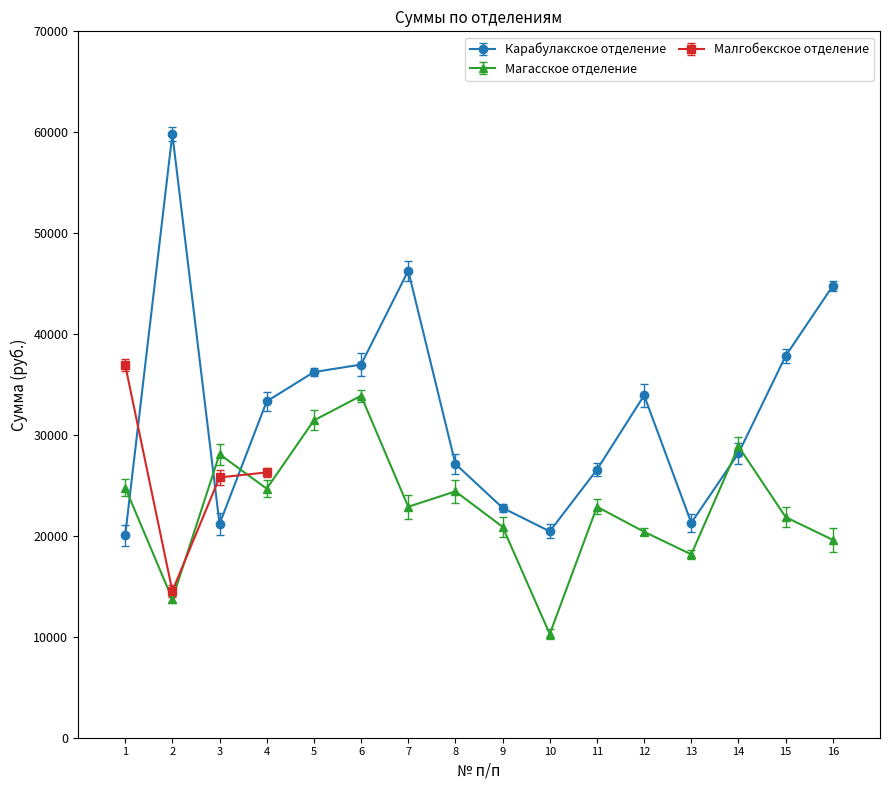

What is the minimum value shown in the chart?

10269.5